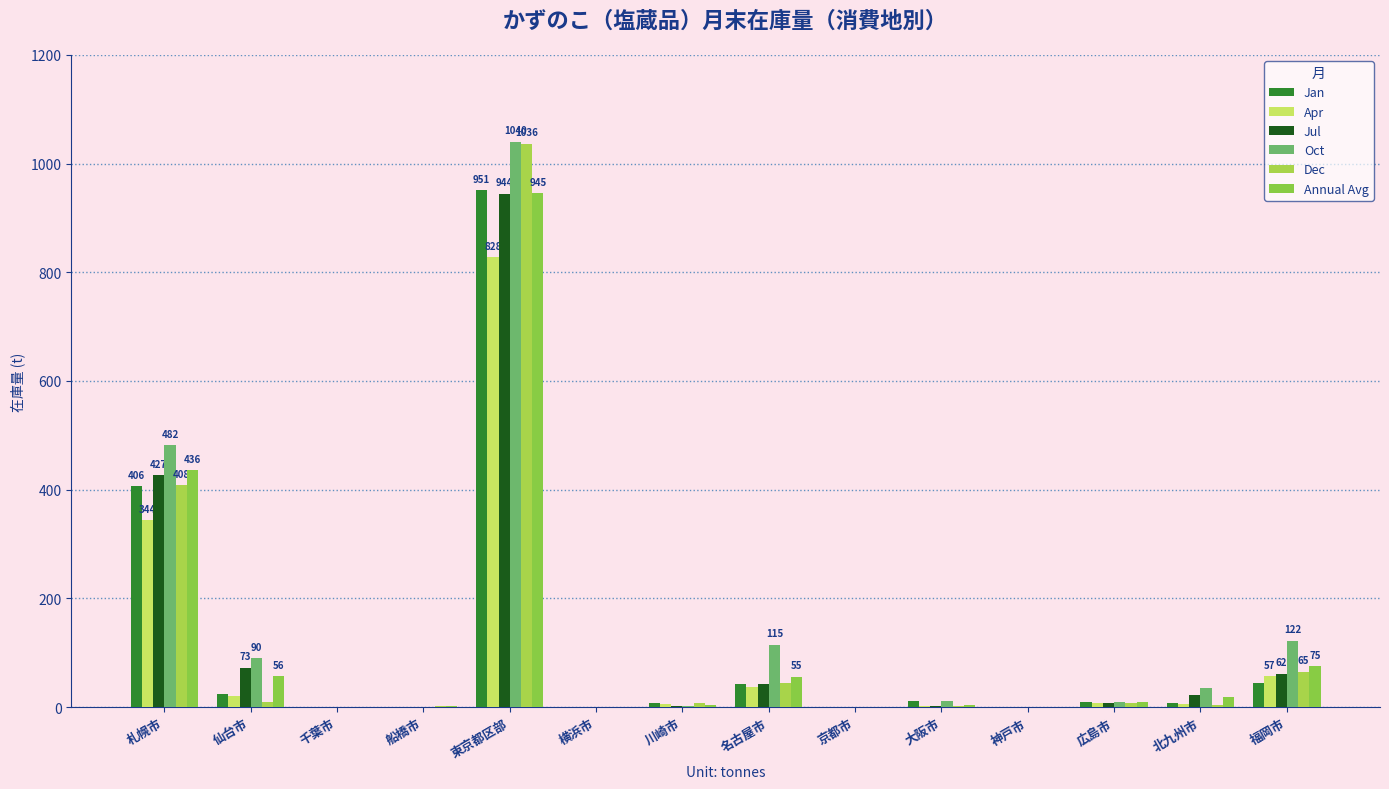

Rank the series by their maximum value, from lowest to highest.

Apr, Jul, Annual Avg, Jan, Dec, Oct